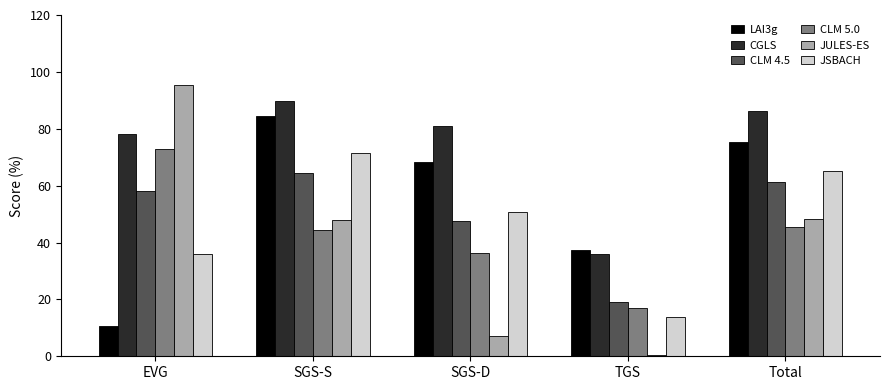

Where does the CLM 5.0 series first go above 44?

EVG